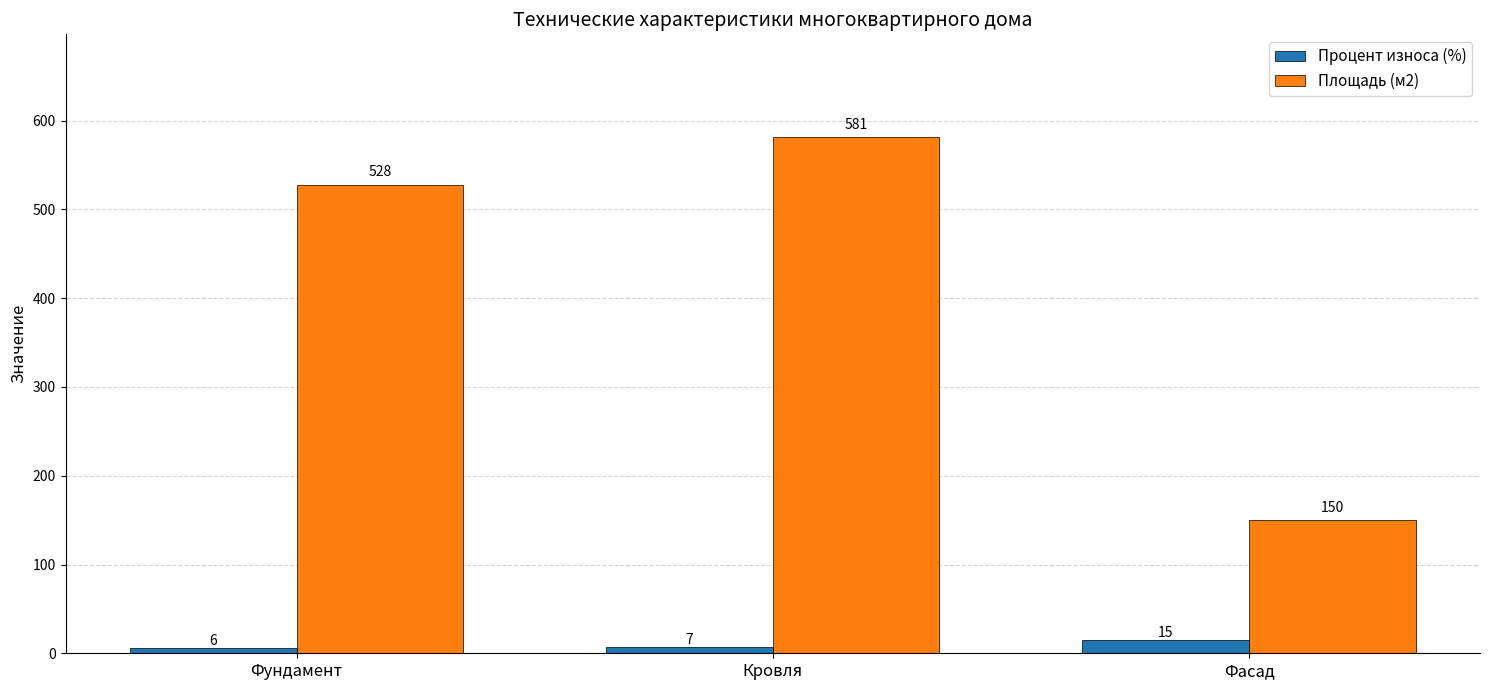

What is the difference between the highest and lowest values at Фасад?

135